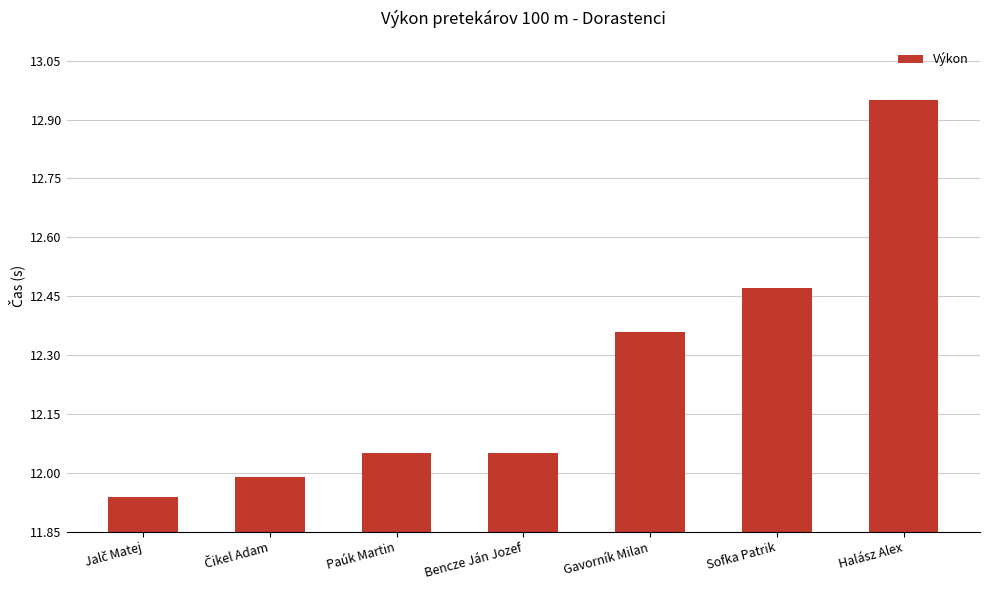

At which label is the value closest to 0?

Jalč Matej